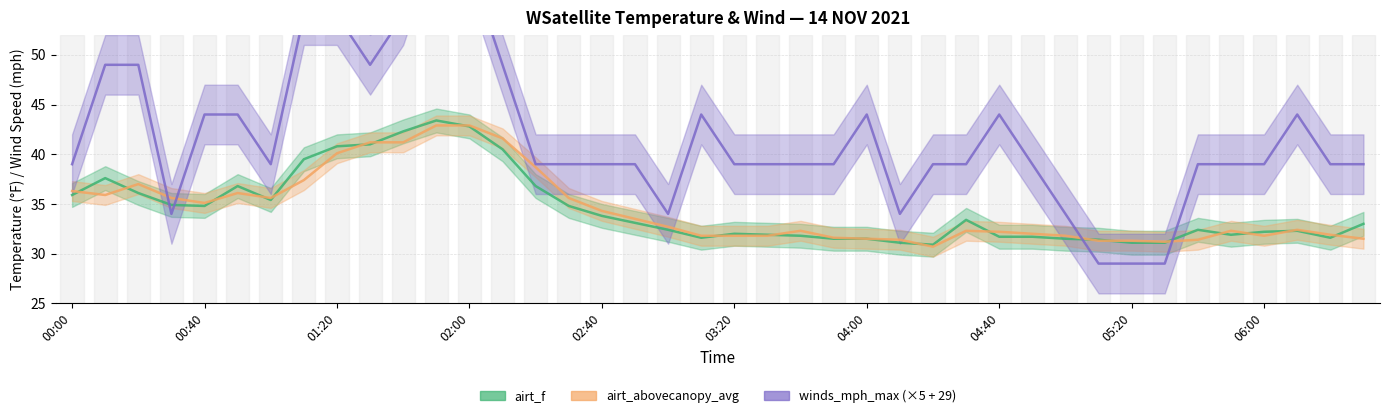

The value of winds_mph_max at 05:40 is 57.2. True or false?

False